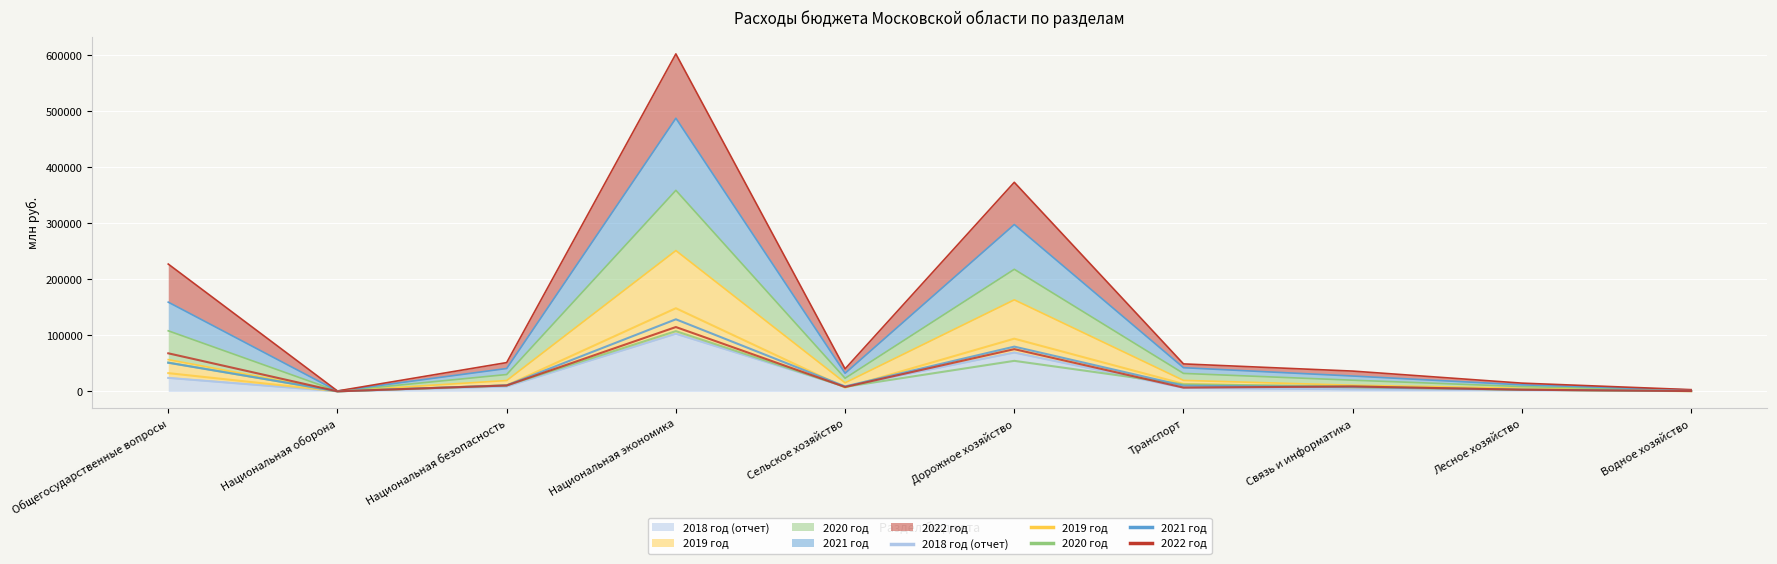

What is the highest value of the 2021 год series?

128738.7